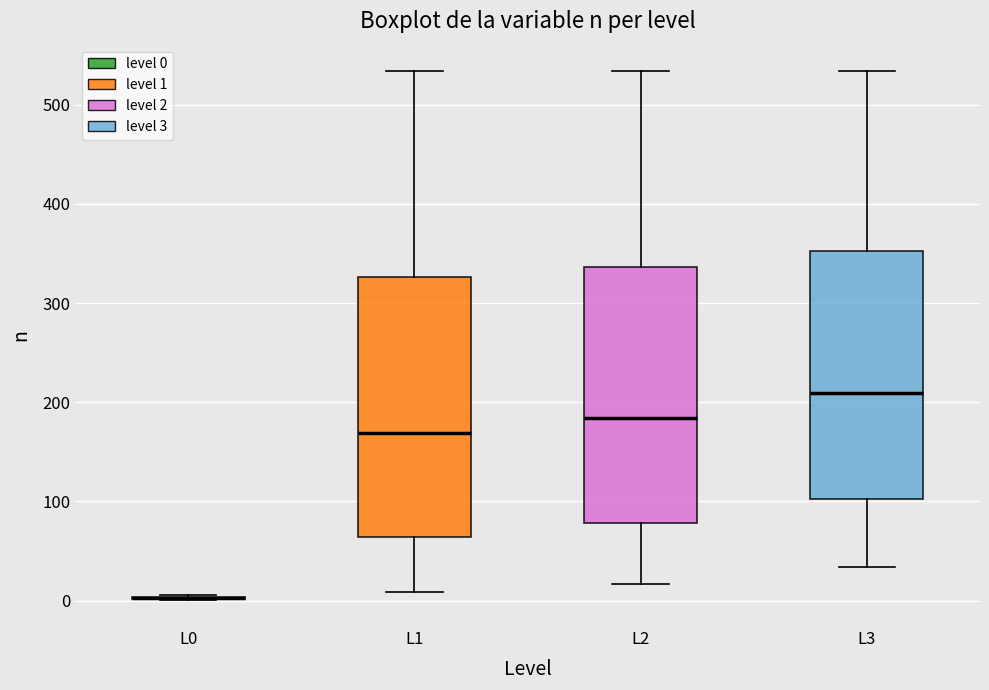

Reading left to right, transcribe this box plot: for each box, give where its median line is, the range the box spans, and where its two whiskers end, as read against the y-axis. The values are not printed on the chart, so give them approximately, as read against the axis.

L0: box collapsed to a line at 0, whiskers 0 to 10
L1: median 170, box 60 to 330, whiskers 10 to 530
L2: median 180, box 80 to 340, whiskers 20 to 530
L3: median 210, box 100 to 350, whiskers 30 to 530